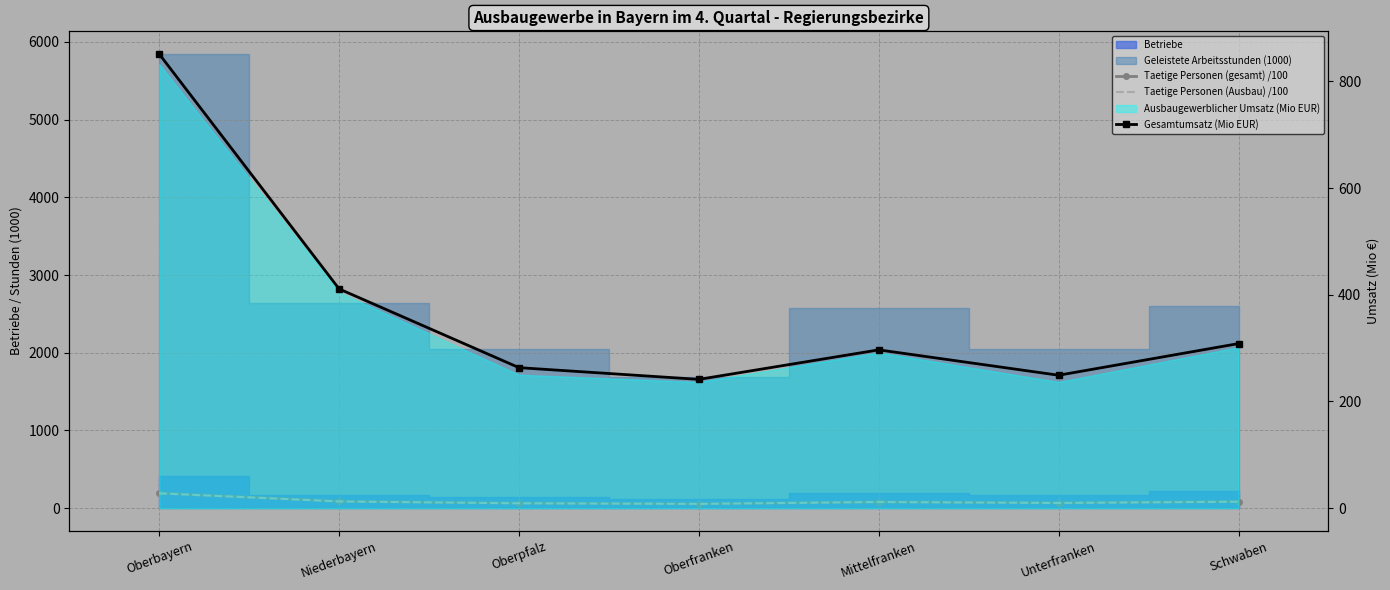

What is the value of the Taetige Personen (Ausbau) /100 point at the 1st from the left?

191.3